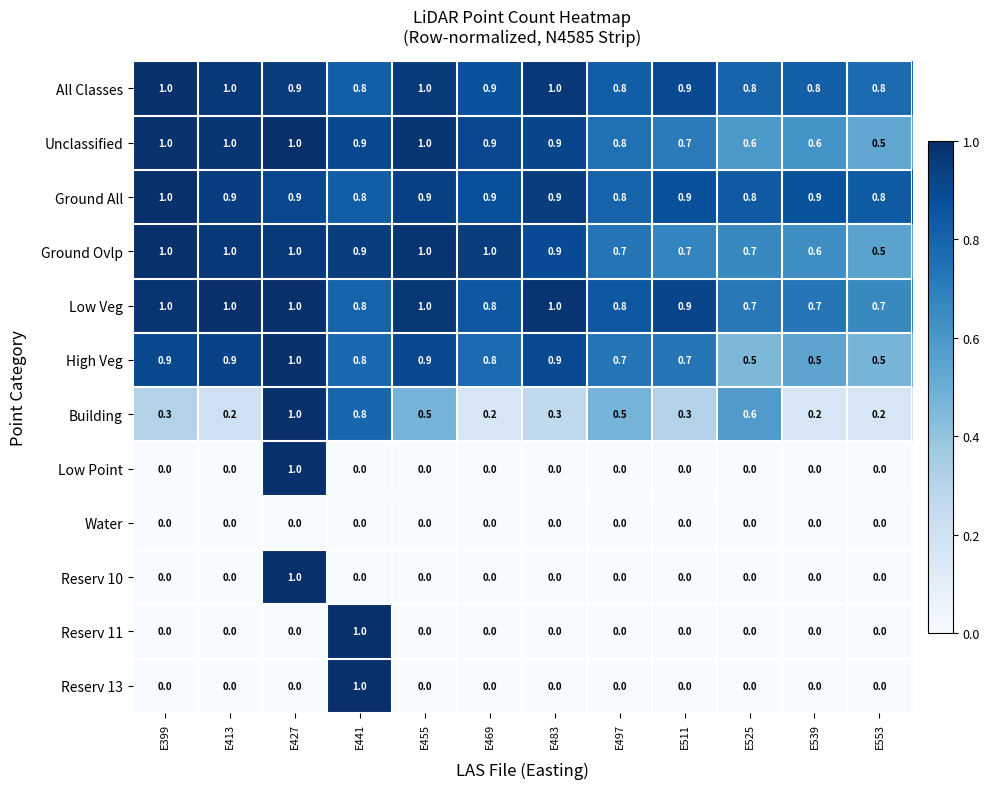

Is it true that All Classes equals 0.4 at E553?

False